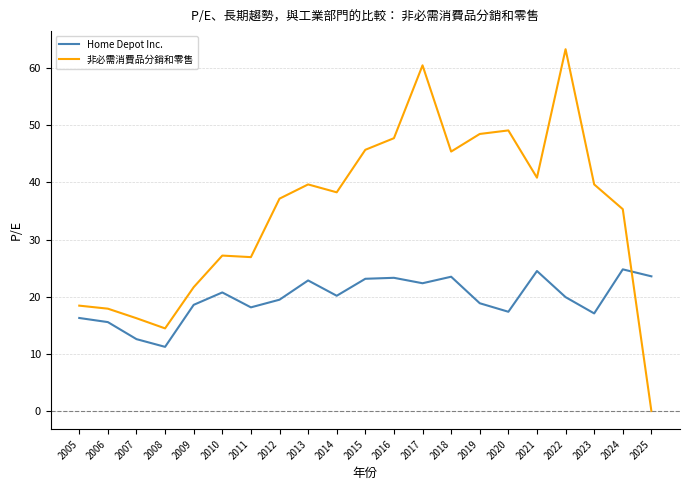

In Home Depot Inc., how many points are lower than both neighbors (excluding endpoints)?

6